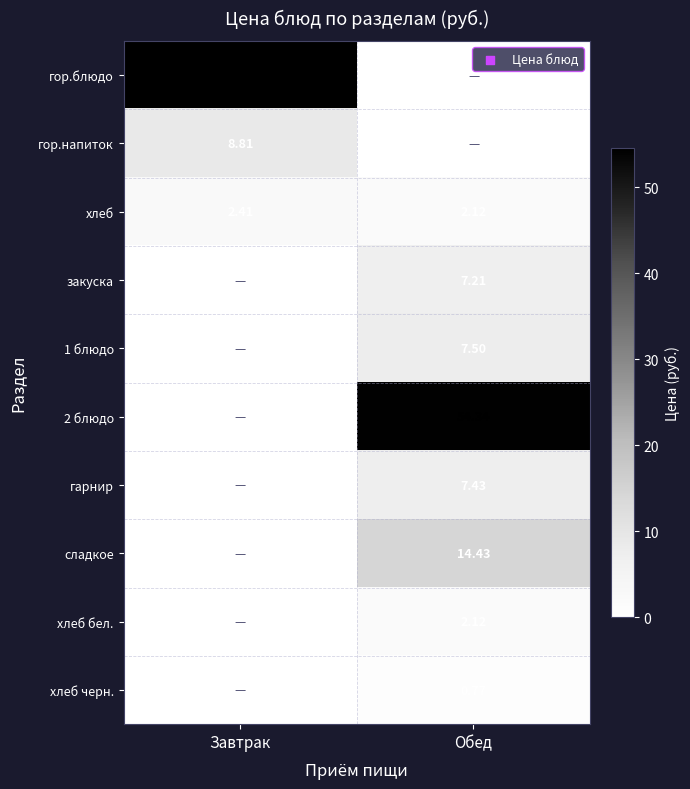

At which category does the chart reach its peak across all series?

Завтрак